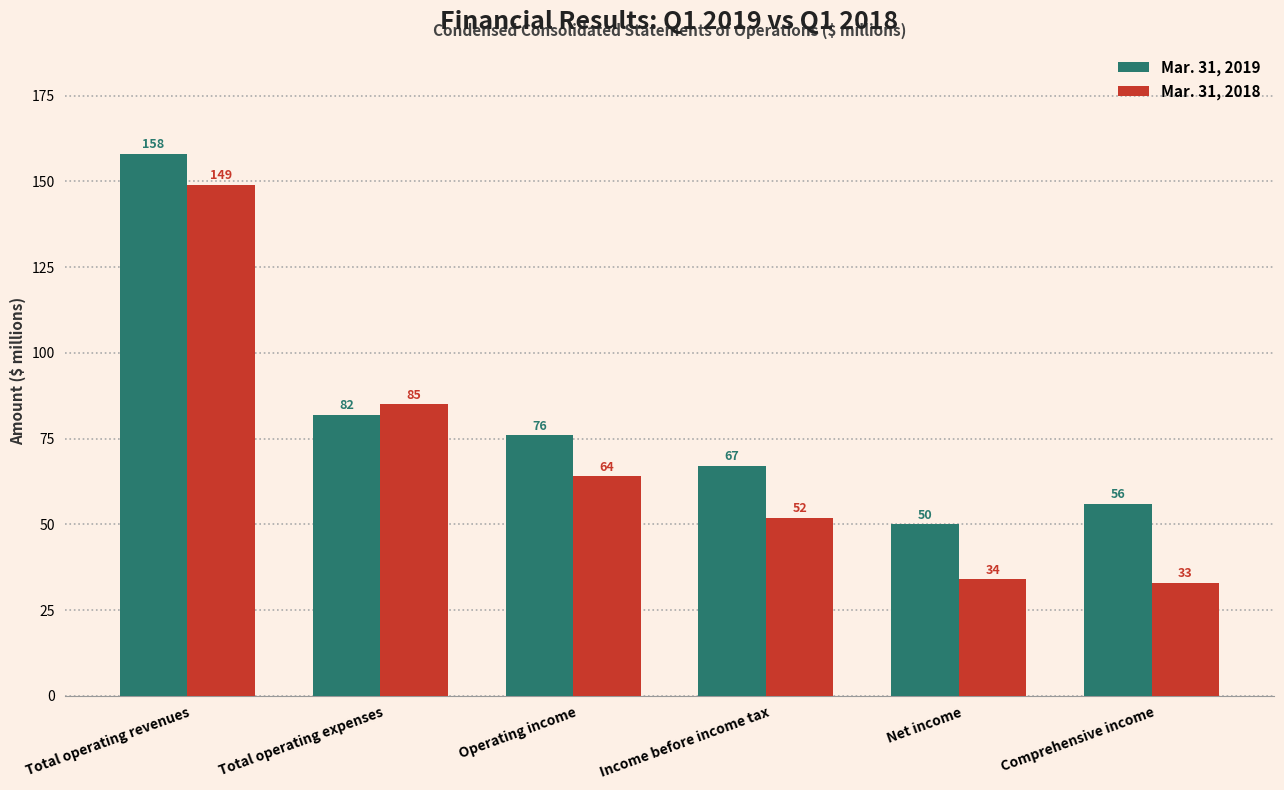

Reading right to left, what are all the values shown in this chart?

Mar. 31, 2019: 56	50	67	76	82	158
Mar. 31, 2018: 33	34	52	64	85	149